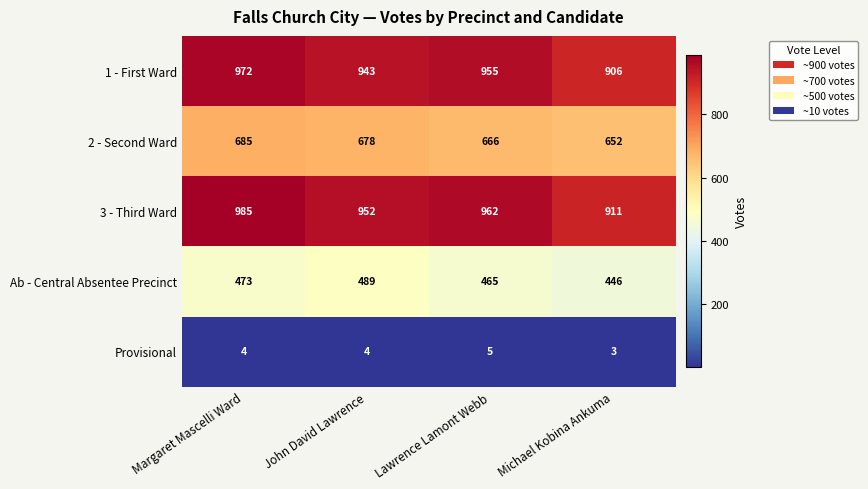

Which series changed the most between John David Lawrence and Lawrence Lamont Webb?

Ab - Central Absentee Precinct